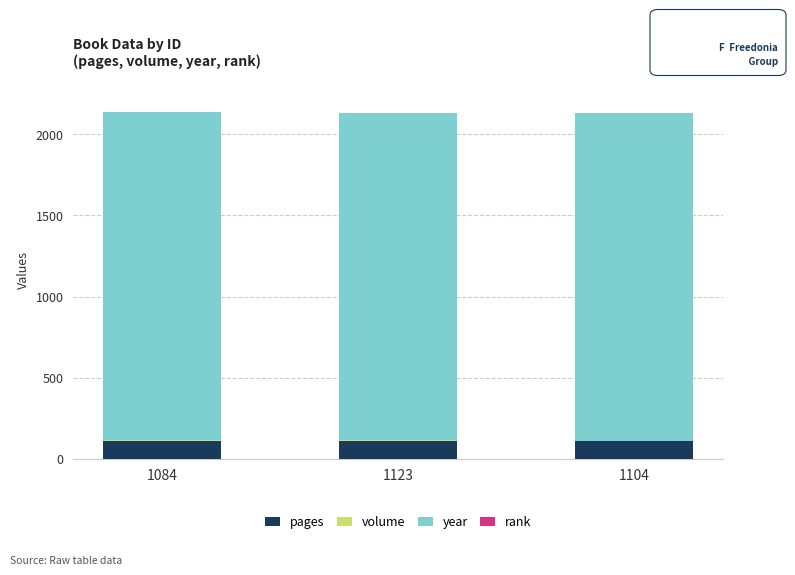

What is the maximum value for pages?

112